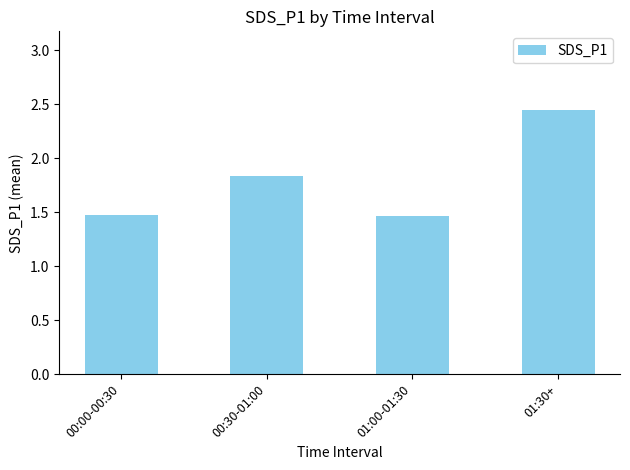

What is the difference between the maximum and minimum values?

1.0